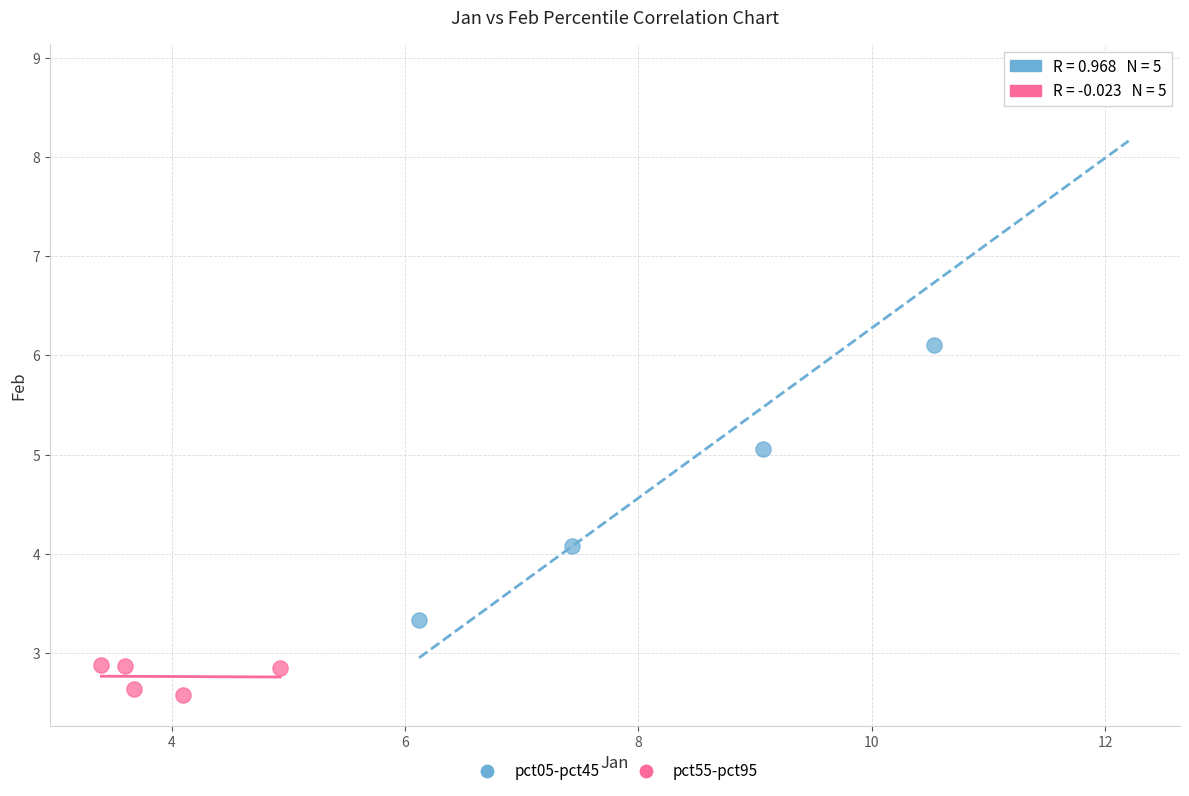

Which series reaches the minimum Y coordinate?

pct55-pct95